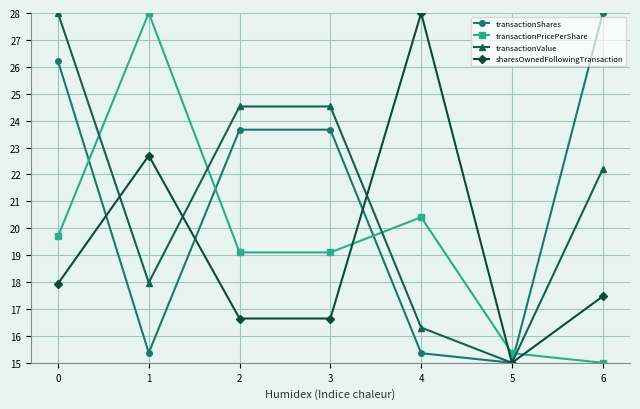

What is the greatest value displayed?

28.0